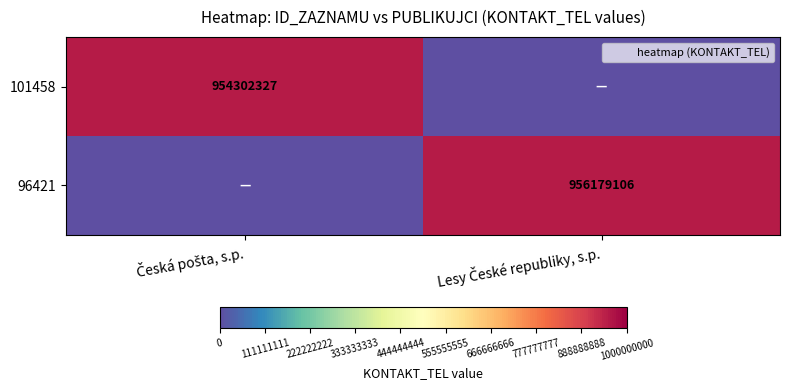

List the labels in order of 101458 value, largest first.

Česká pošta, s.p., Lesy České republiky, s.p.